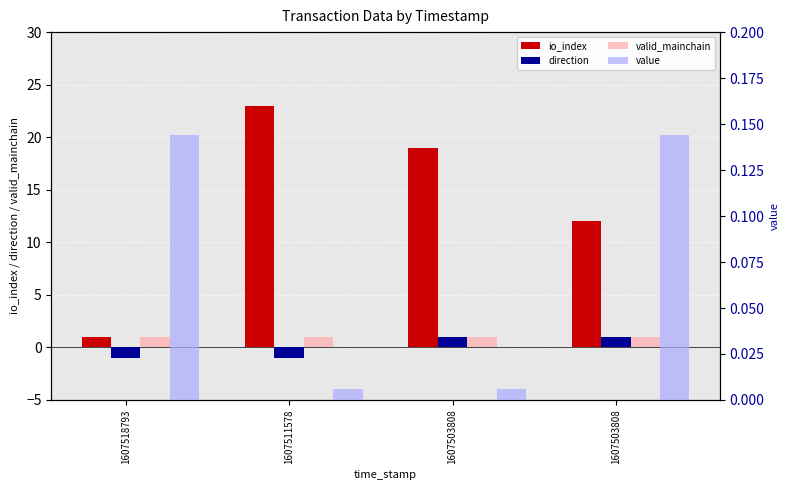

What is the sum of the io_index values at 1607503808 and 1607518793?

20.0